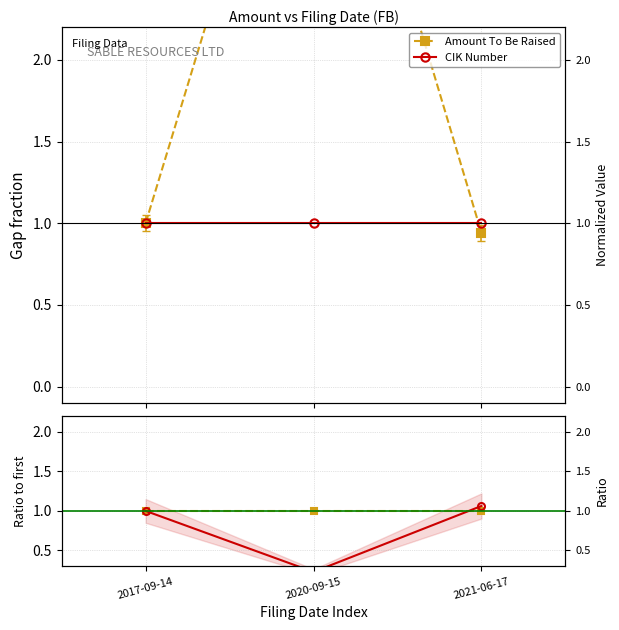

Is the value of CIK Number at 2020-09-15 greater than the value of Amount To Be Raised at 2017-09-14?

No